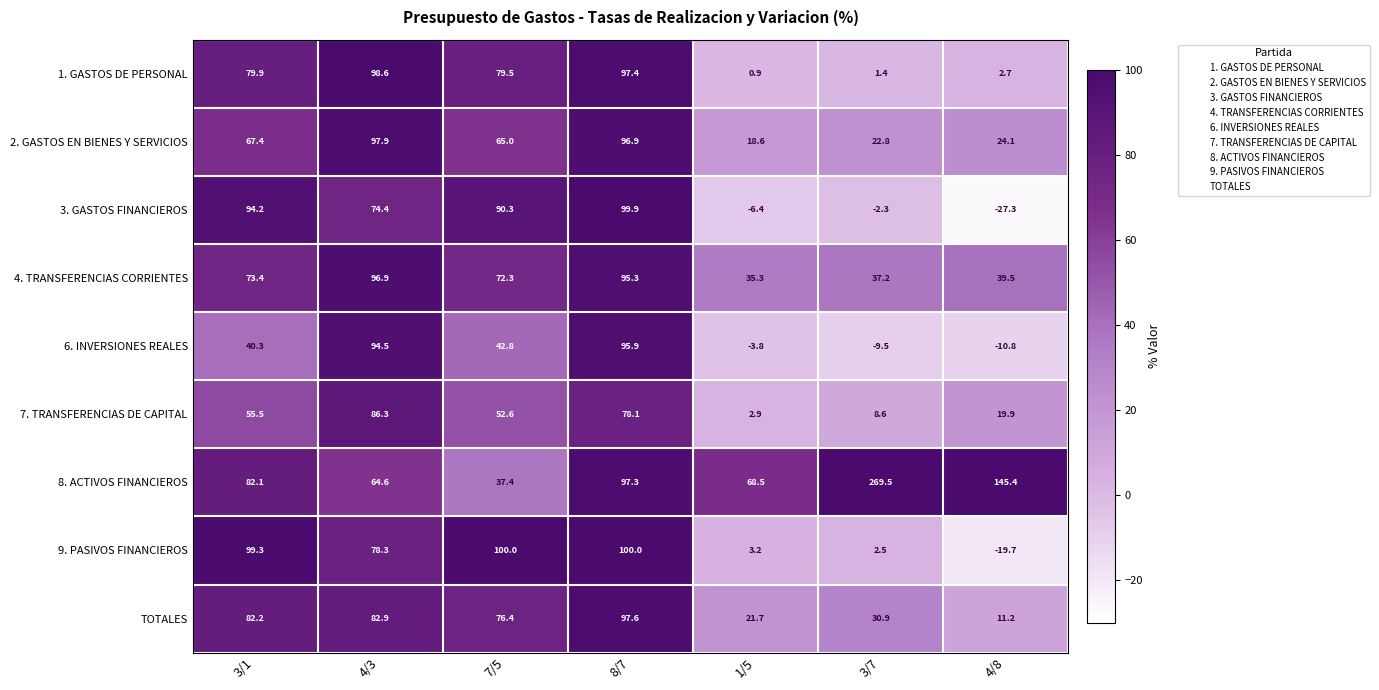

Is the value of 4. TRANSFERENCIAS CORRIENTES at 4/8 greater than the value of 1. GASTOS DE PERSONAL at 4/8?

Yes